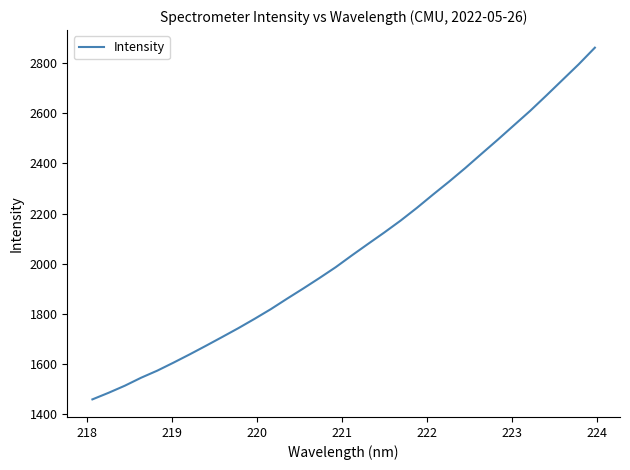

What is the difference between the maximum and minimum values?

1403.3